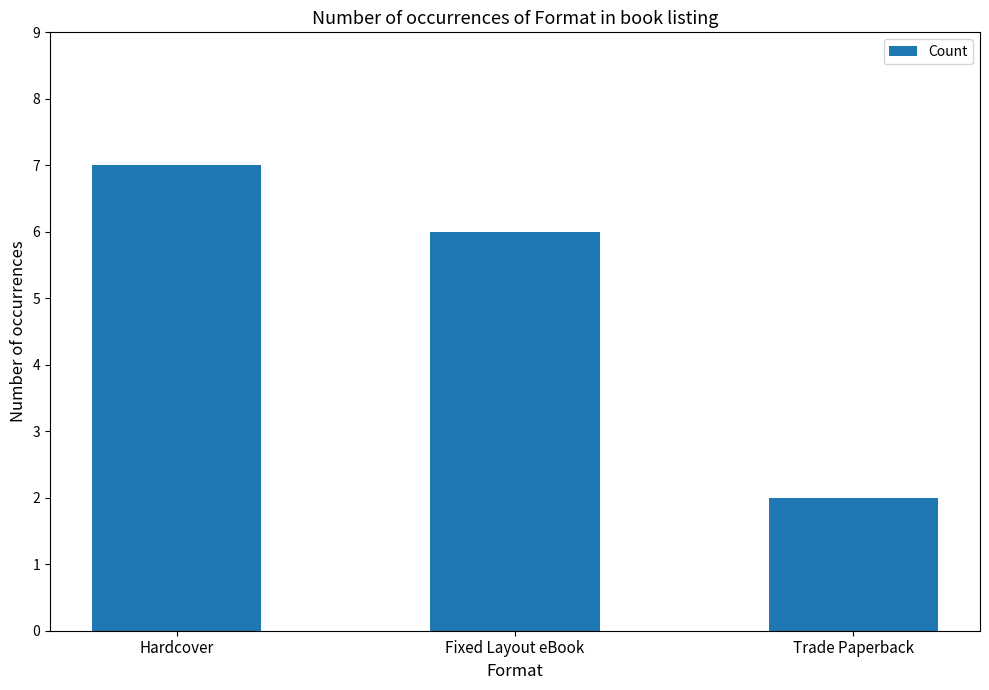

Is it true that the value at Hardcover is 3?

False